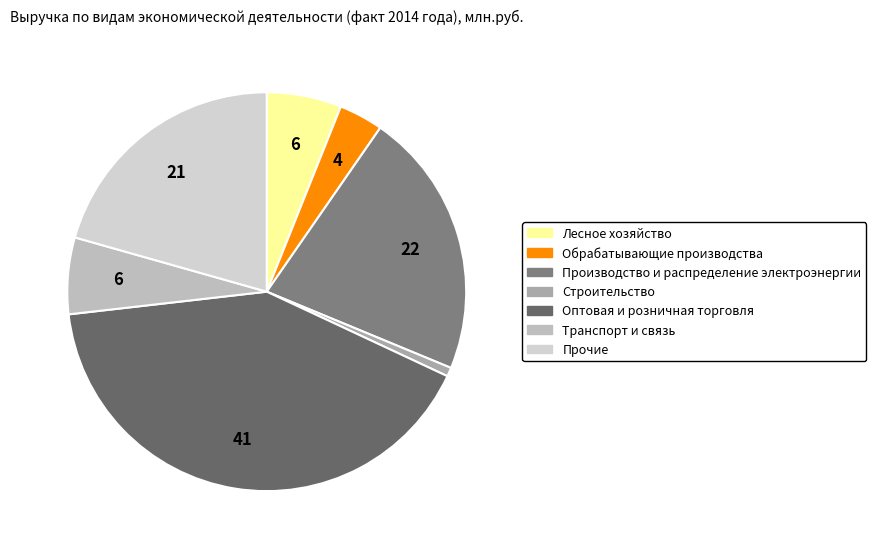

What is the total percentage of Оптовая и розничная торговля and Строительство?

41.9%